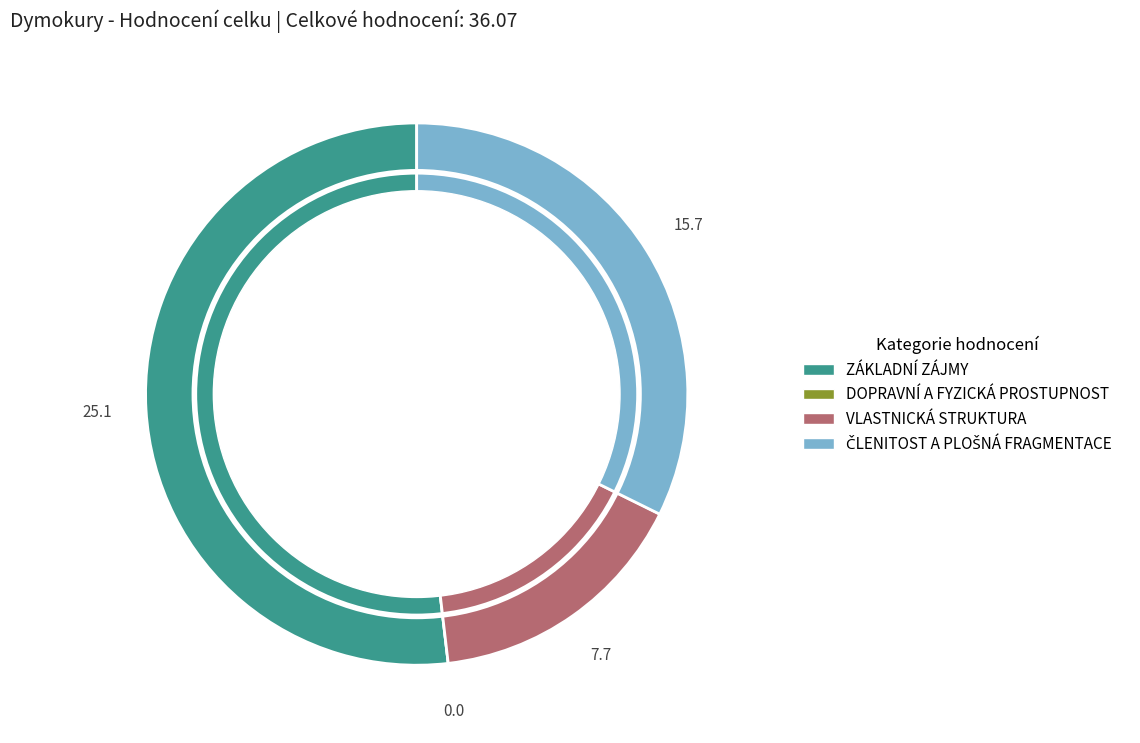

Does any single category account for the majority?

Yes